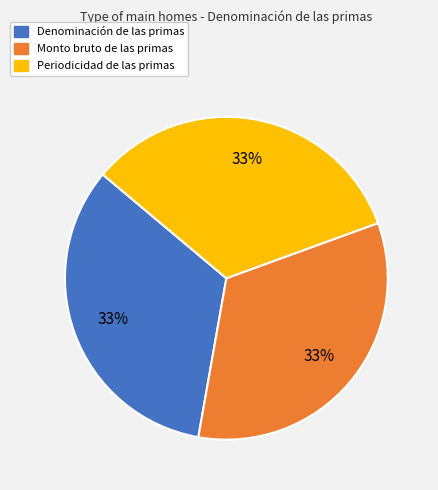

How many slices are in this pie chart?

3